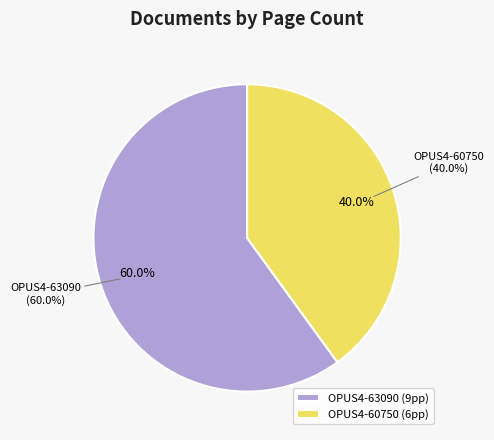

Is OPUS4-60750 the majority of the pie?

No